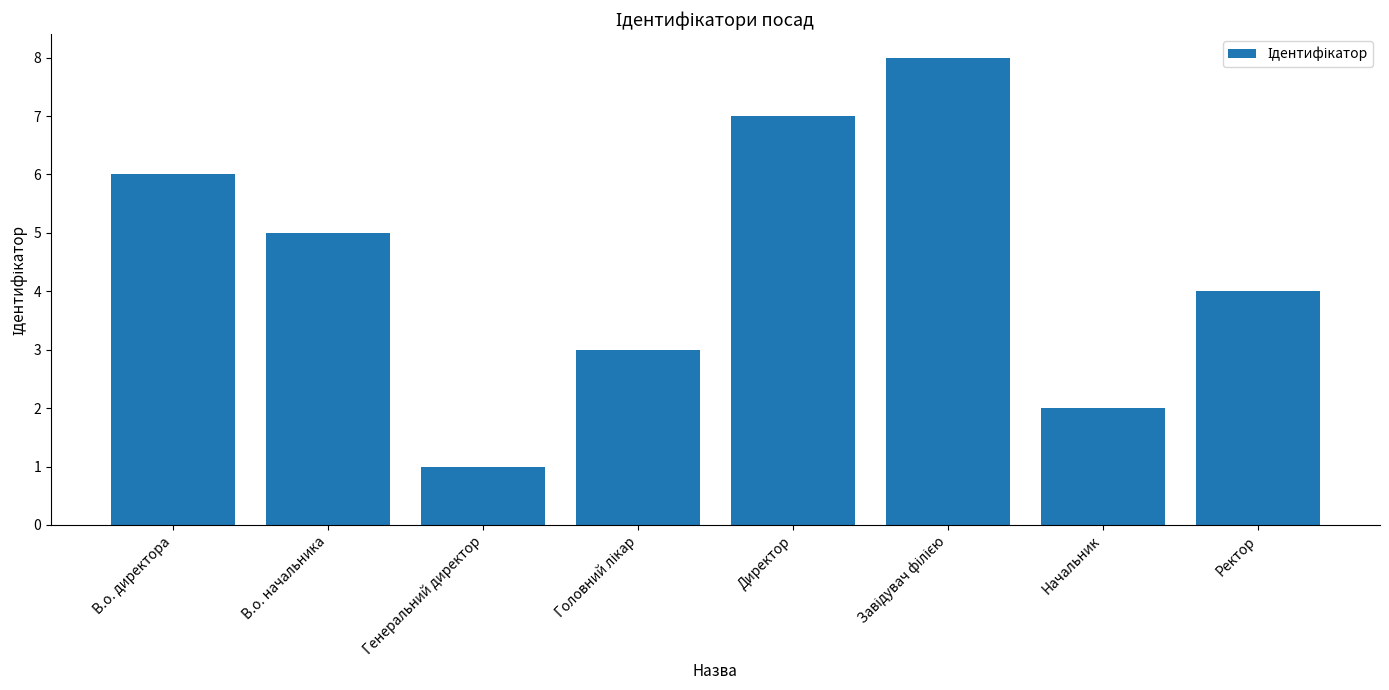

What is the value of the 2nd bar from the left?

5